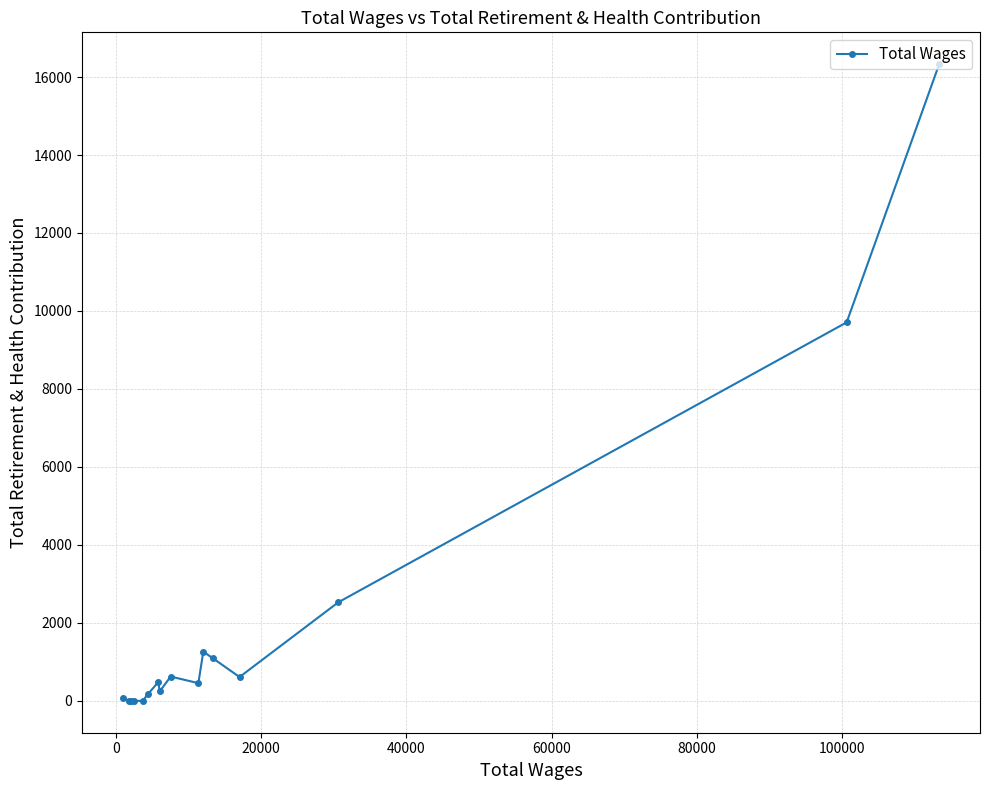

What is the maximum value shown in the chart?

16330